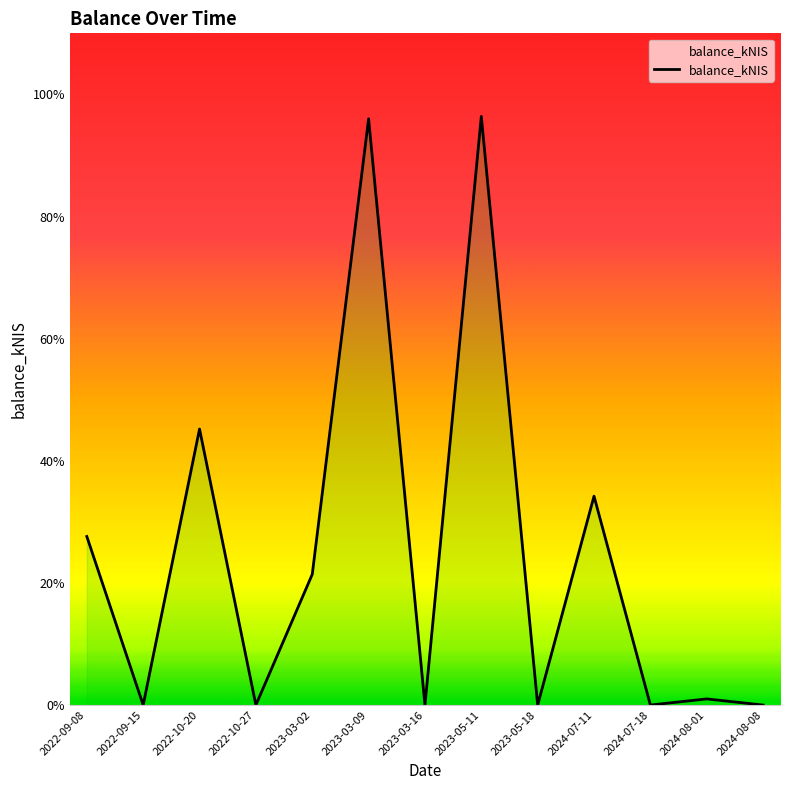

How many values are above zero?

7